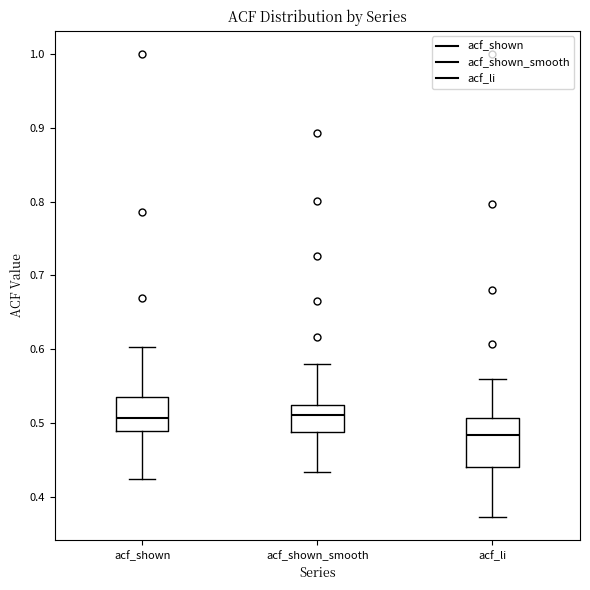

Where is the upper edge of the box for acf_shown_smooth on the y-axis? The values are not printed on the chart, so give them approximately, as read against the axis.

0.53